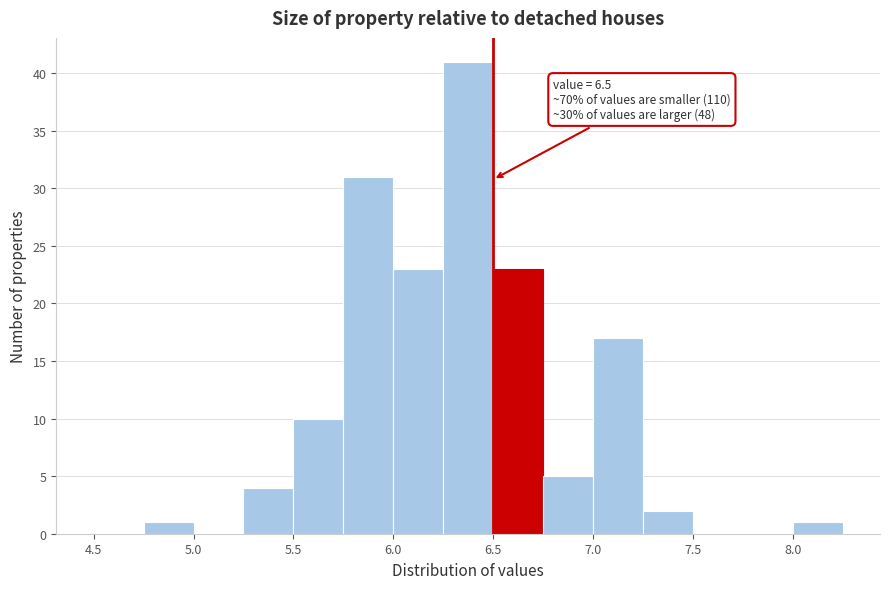

Which range on the x-axis has the tallest bar?

6.25 to 6.50